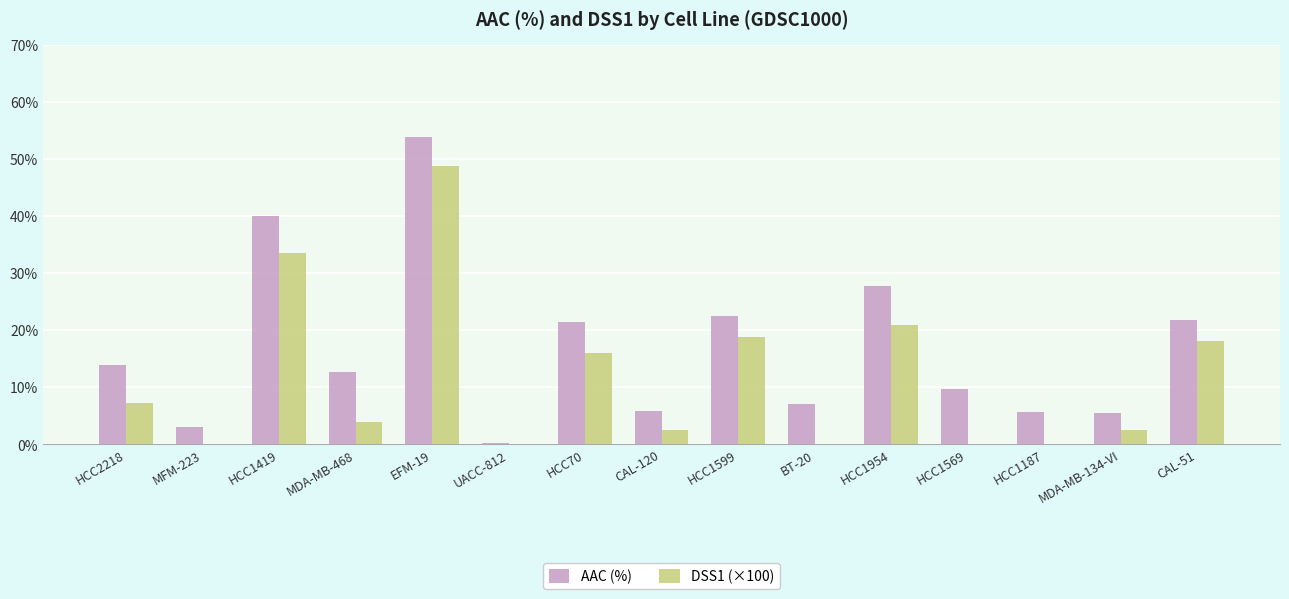

Which series changed the most between MDA-MB-468 and HCC1569?

DSS1 (×100)